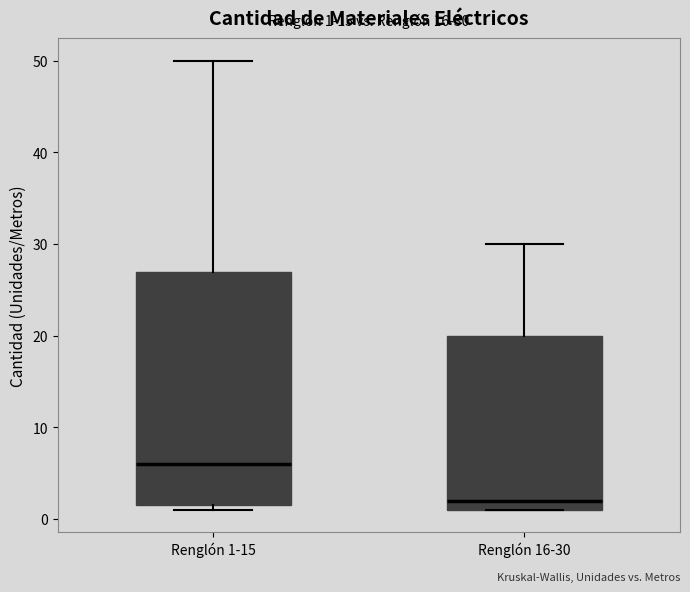

Which box is the tallest, from its lower edge to its upper edge?

Renglón 1-15